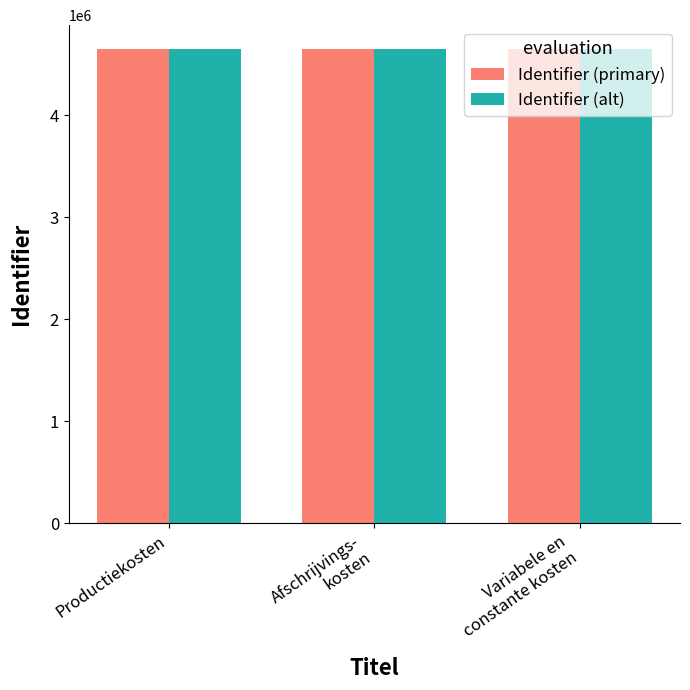

What is the minimum value shown in the chart?

4650140